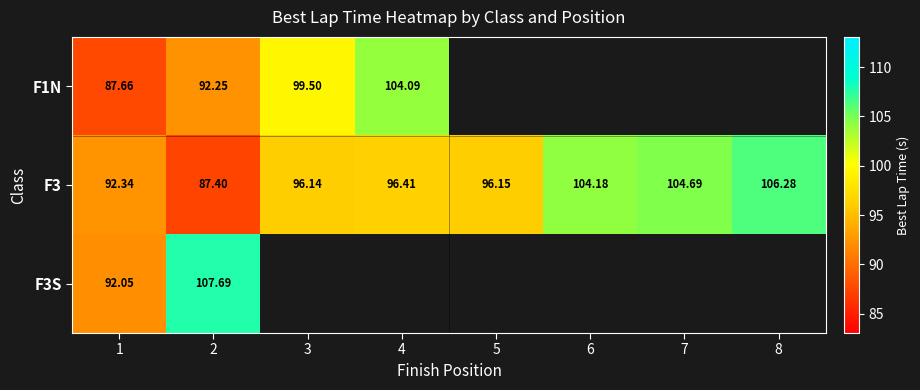

Which series has the largest range (max minus min)?

F3